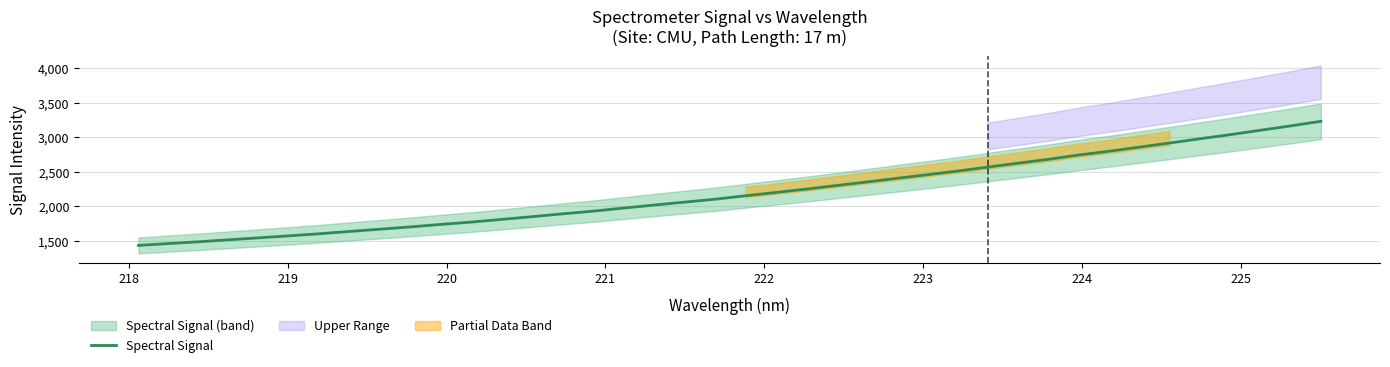

What is the highest value of the Spectral Signal series?

3228.5